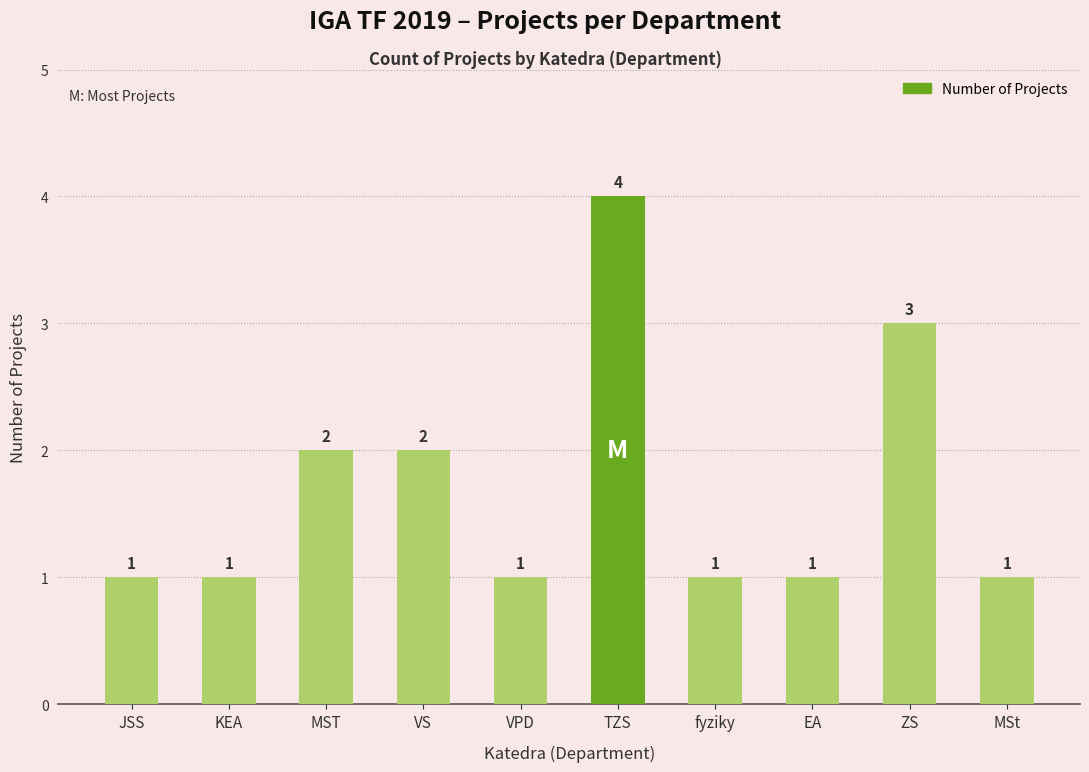

Reading right to left, extract all data points from this chart.

MSt=1	ZS=3	EA=1	fyziky=1	TZS=4	VPD=1	VS=2	MST=2	KEA=1	JSS=1